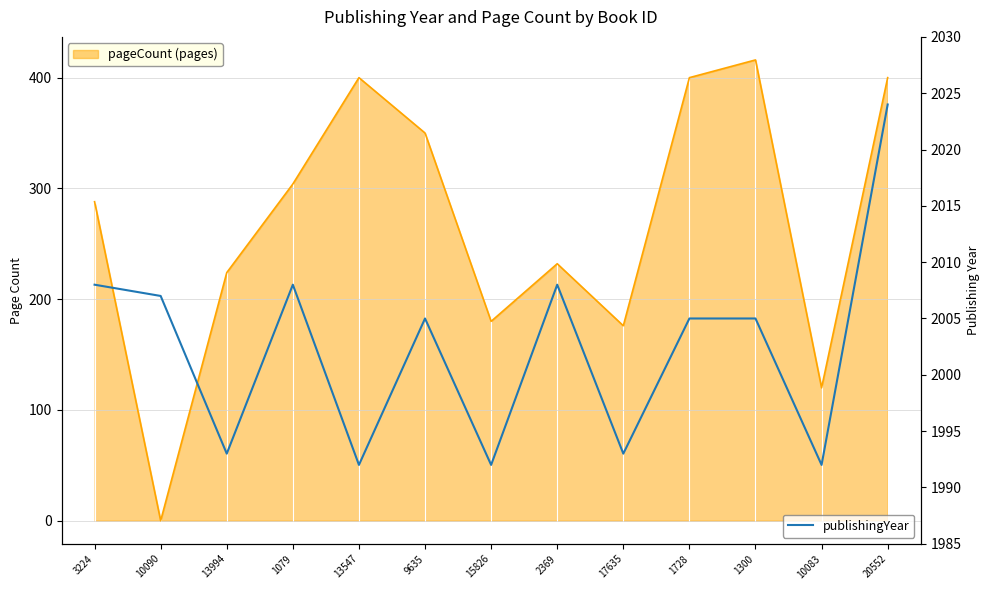

Rank the categories by pageCount line value from highest to lowest.

1300, 13547, 1728, 20552, 9635, 1079, 3224, 2369, 13994, 15826, 17635, 10083, 10090